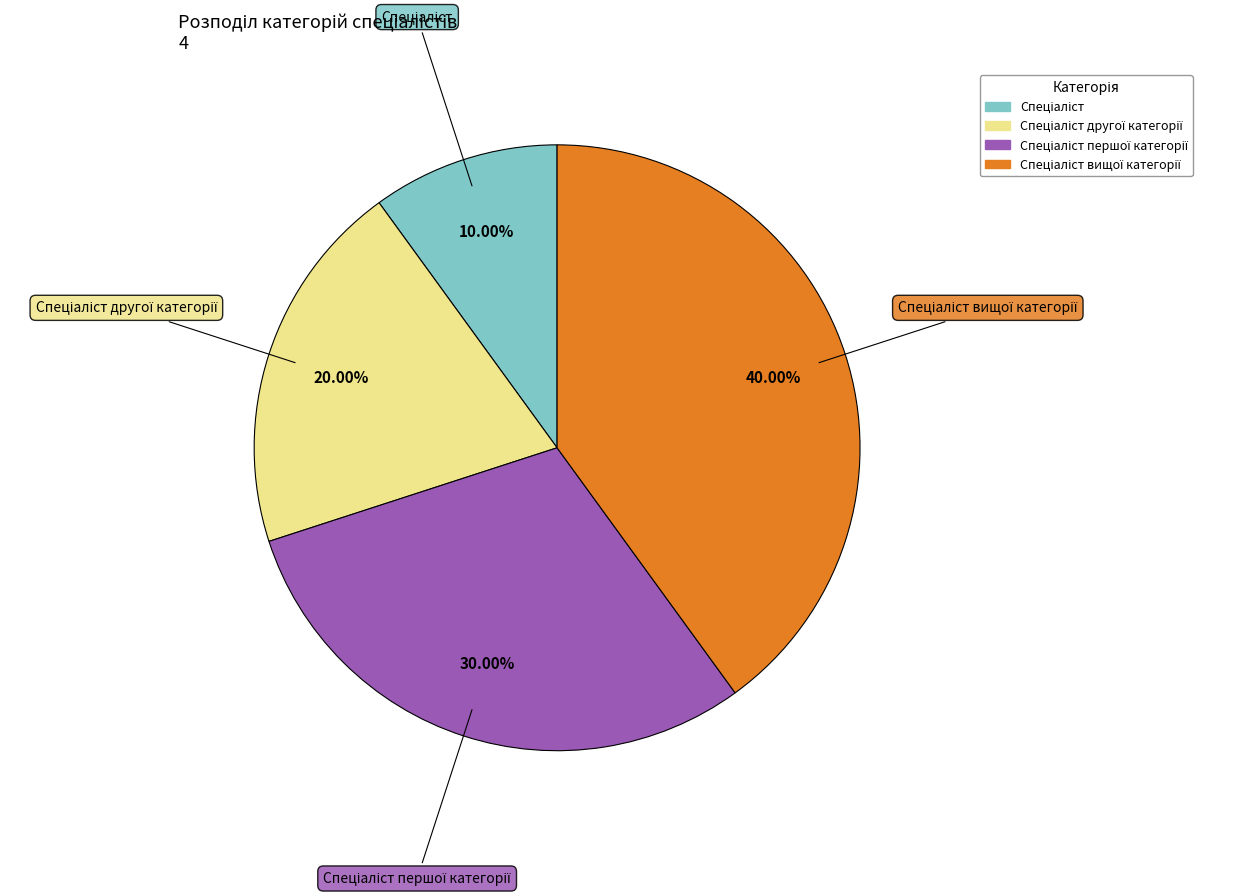

Is there any slice that represents more than half of the pie?

No